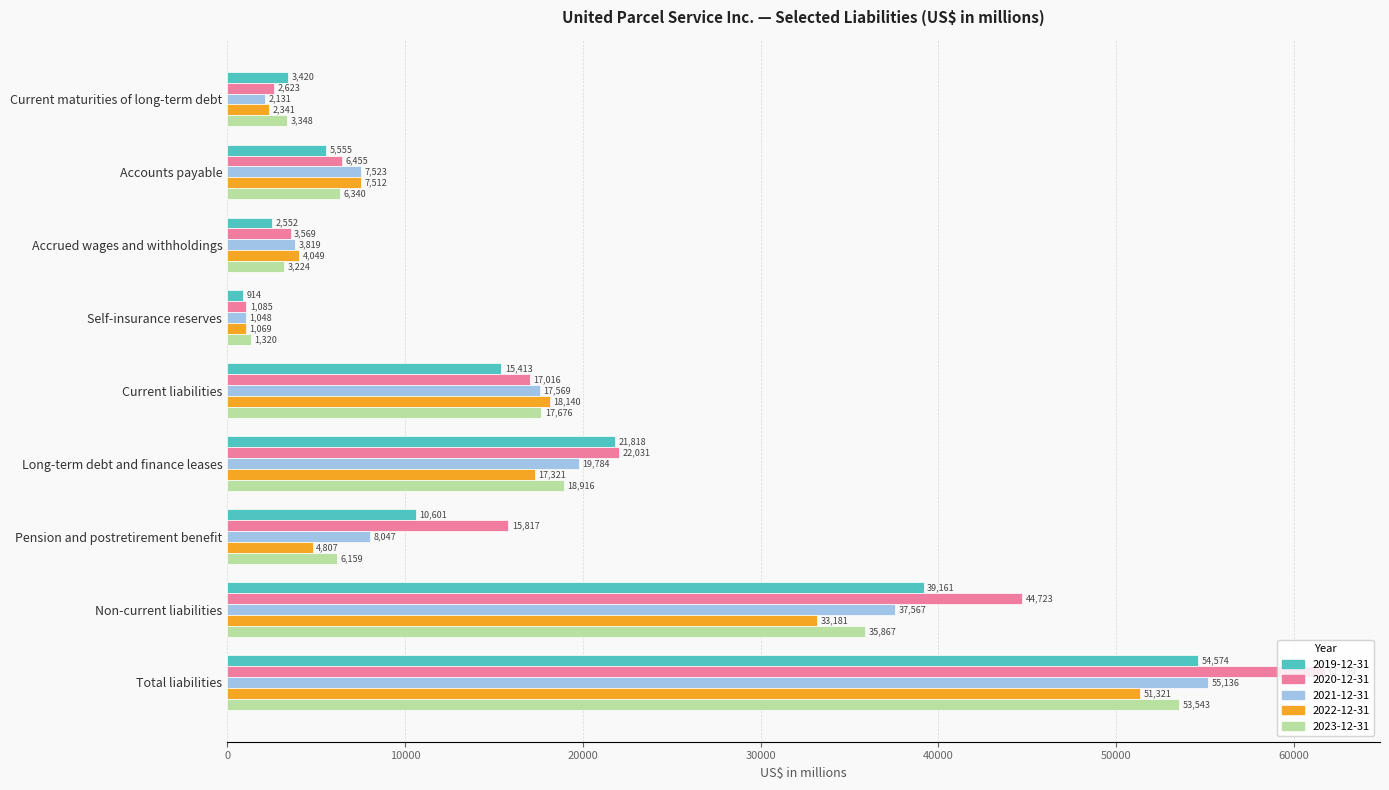

What is the sum of all 2022-12-31 values?

139741